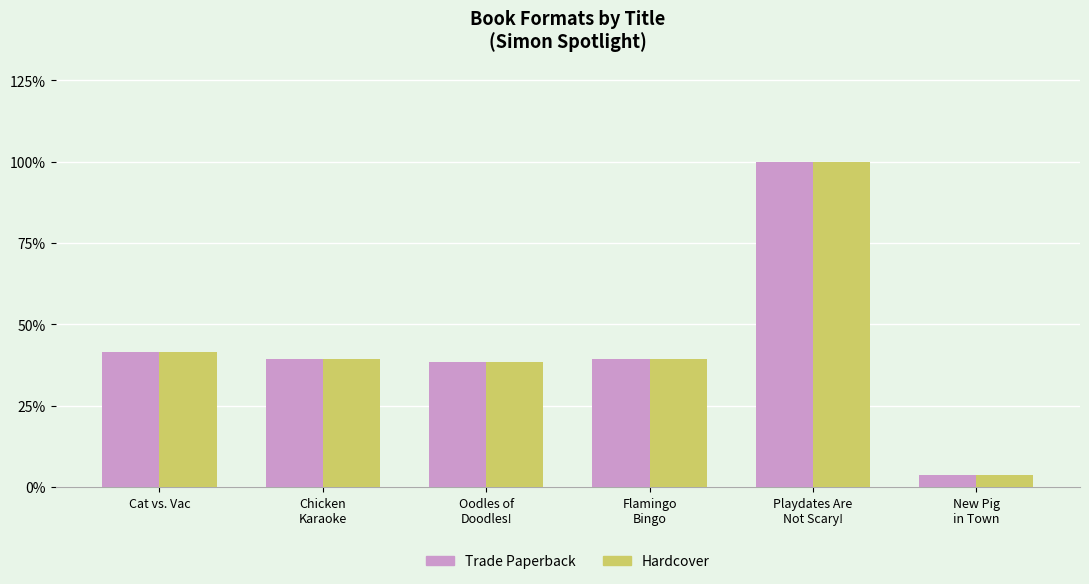

Where does the Hardcover series first go above 39?

Cat vs. Vac